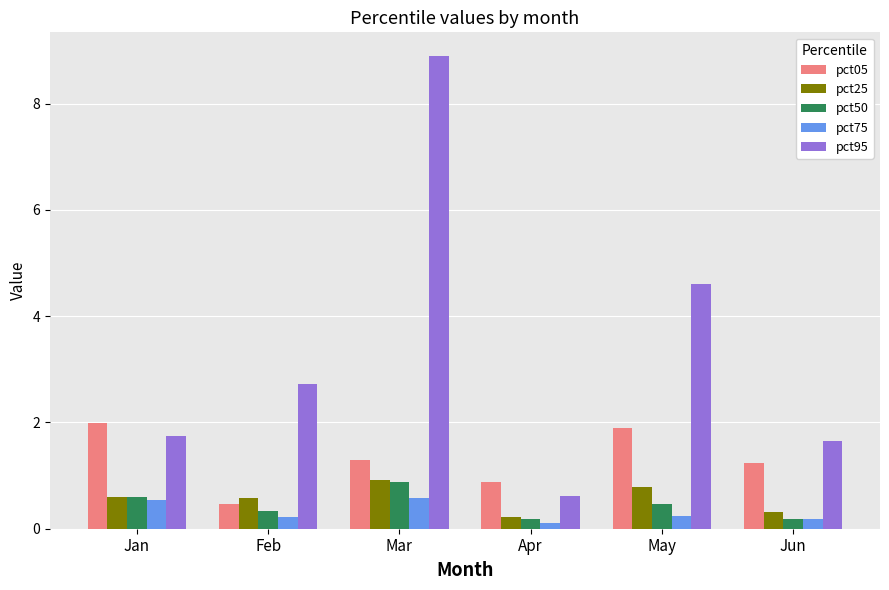

What is the difference between the maximum and second lowest values in the pct95 series?

7.2